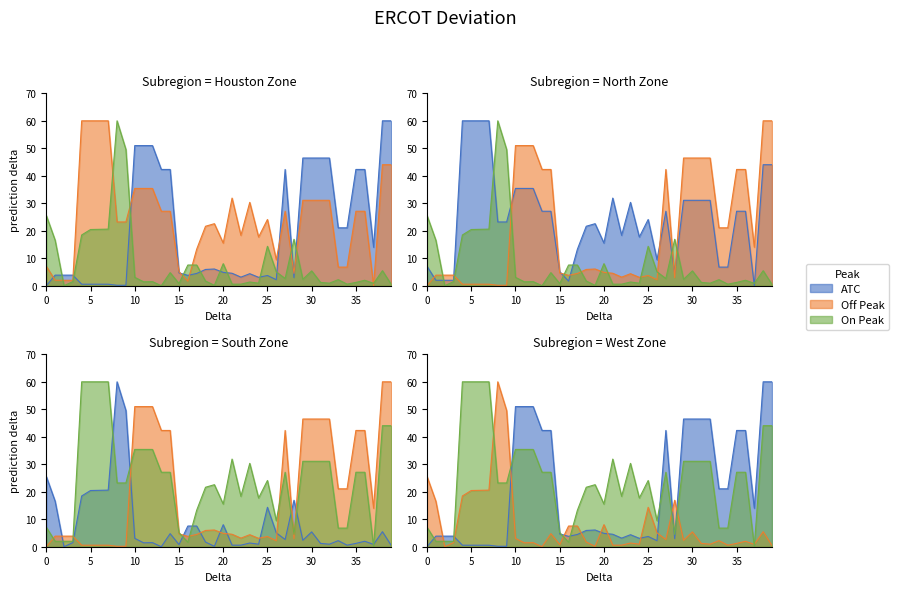

Count the number of data series in this chart.

3